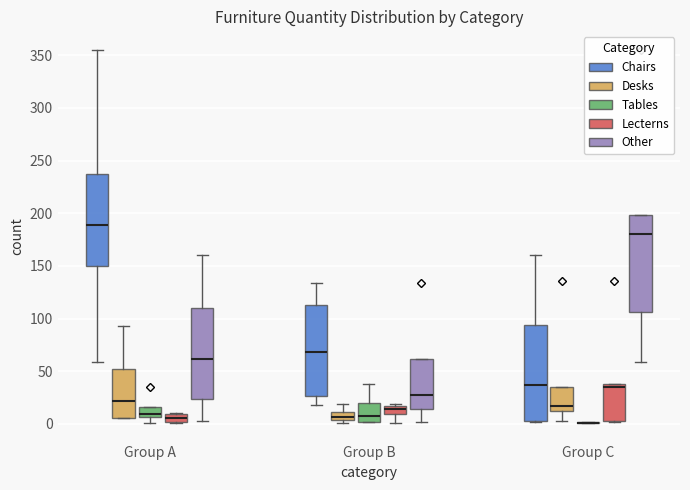

Where does the median line of the box for Group A (Tables) sit on the y-axis? The values are not printed on the chart, so give them approximately, as read against the axis.

10